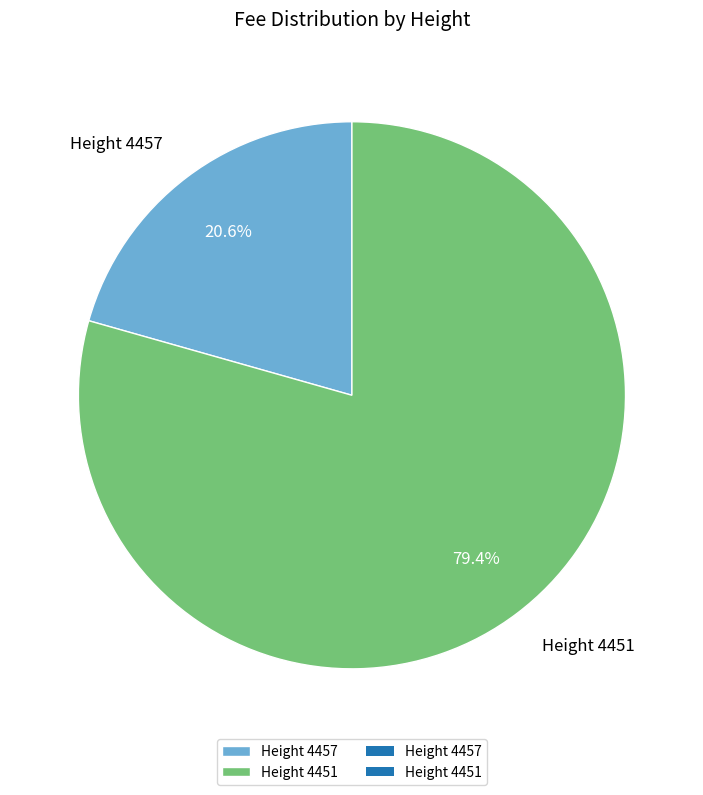

To the nearest percent, what percentage of the pie is Height 4451?

79%